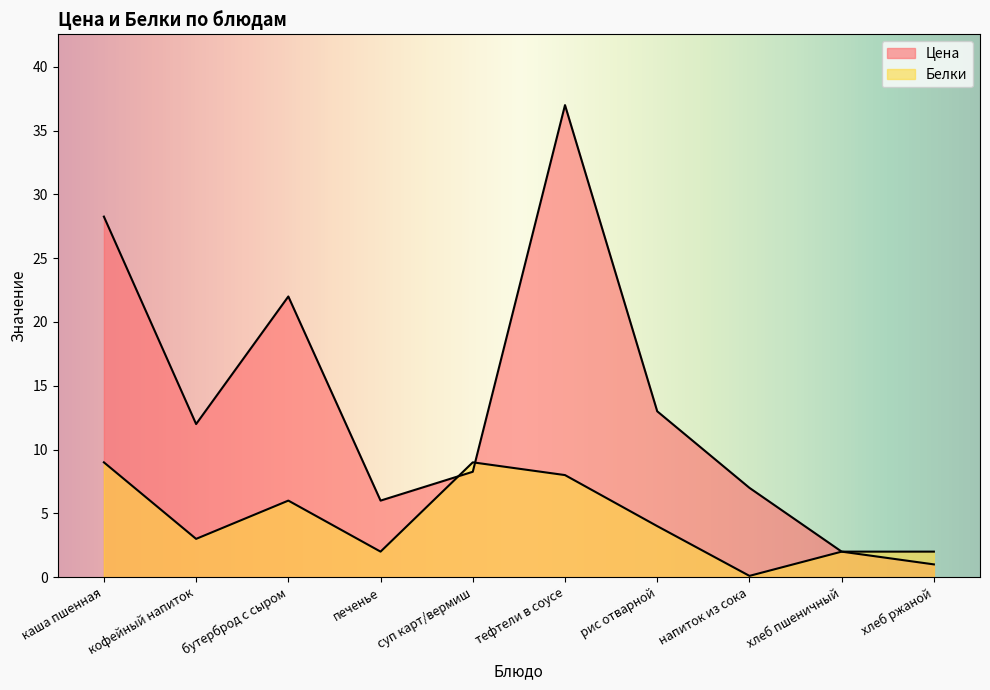

At how many categories does at least one series exceed 34?

1